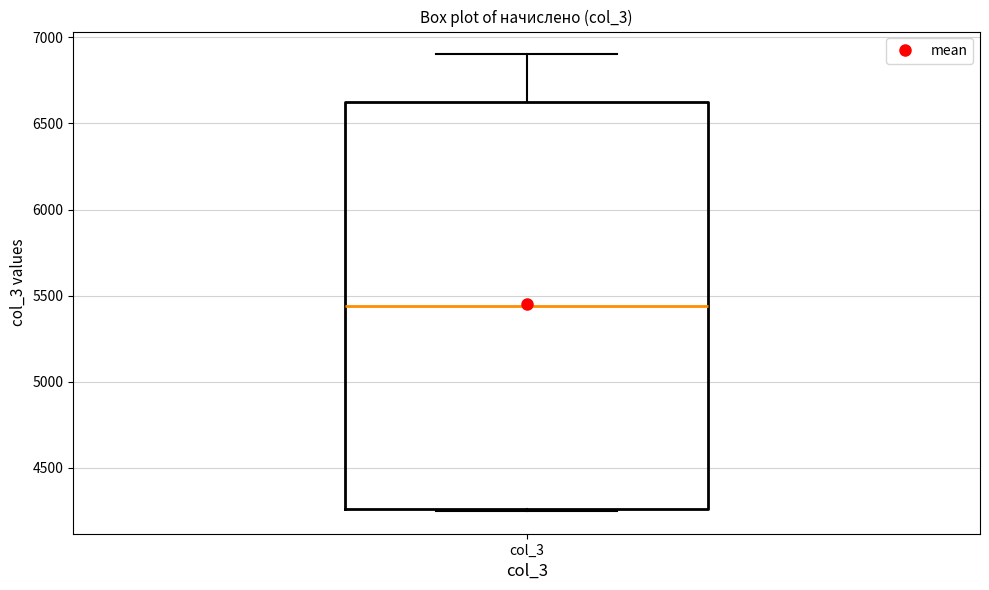

Read this box plot against the y-axis: the position of the median line, the range covered by the box, and the ends of both whiskers. The values are not printed on the chart, so give them approximately, as read against the axis.

median 5450, box 4250 to 6600, whiskers 4250 to 6900